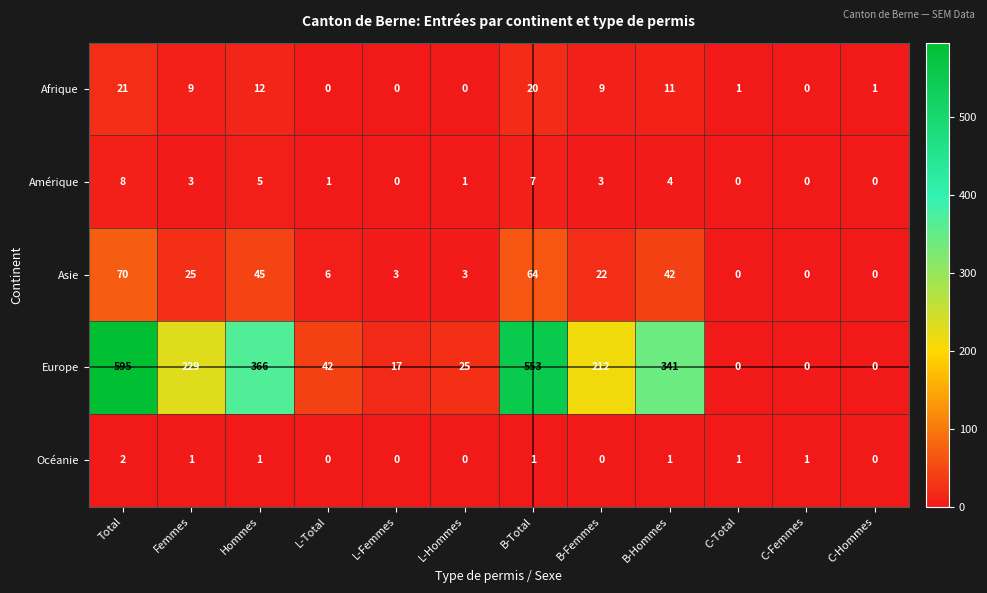

What is the difference between the maximum and minimum values in the Amérique series?

8